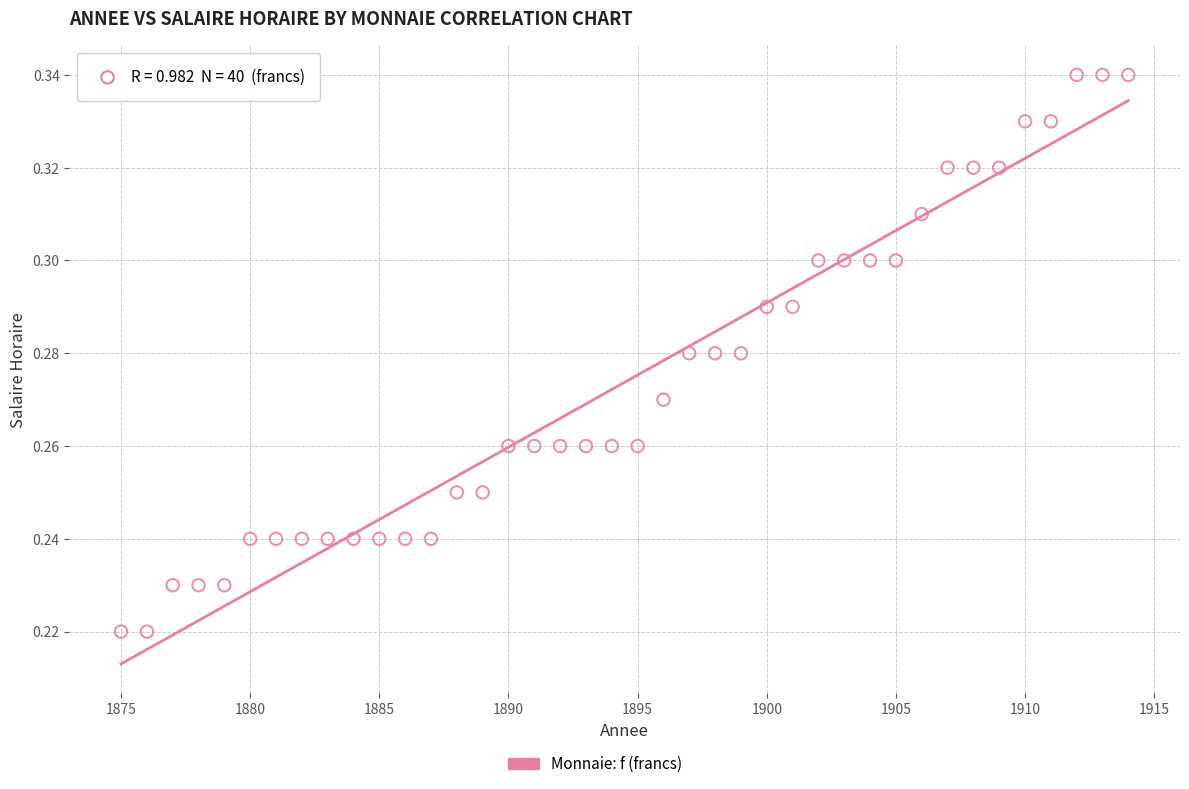

What is the range of X values (max minus min)?

39.0